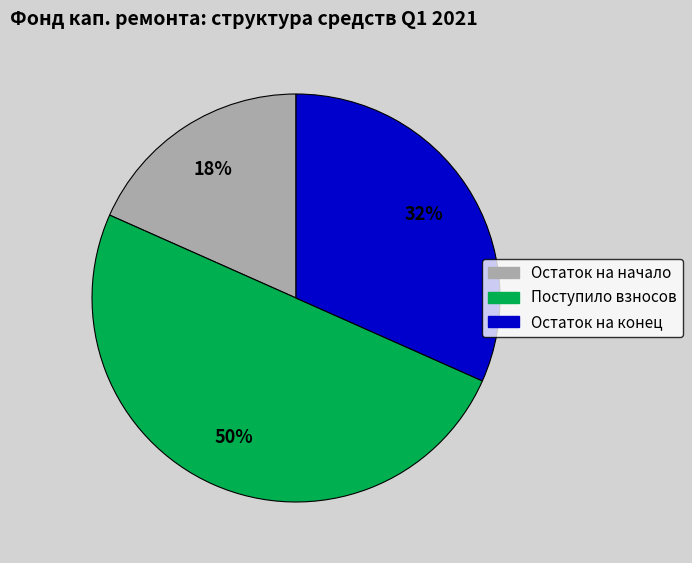

To the nearest percent, what is the difference between the largest and smallest slice percentages?

32%